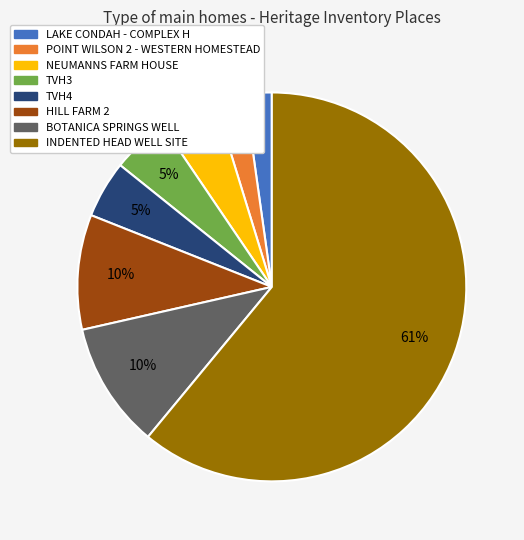

To the nearest percent, what percentage of the pie is TVH3?

5%